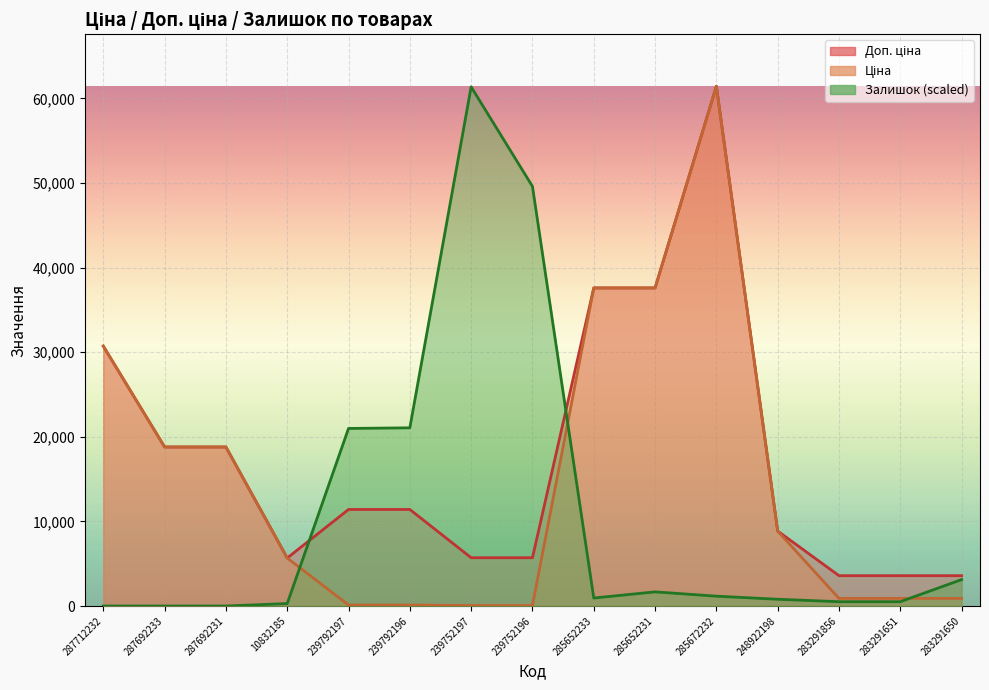

Rank the categories by Доп. ціна value from highest to lowest.

285672232, 285652233, 285652231, 287712232, 287692233, 287692231, 239792197, 239792196, 248922198, 239752197, 239752196, 10832185, 283291856, 283291651, 283291650